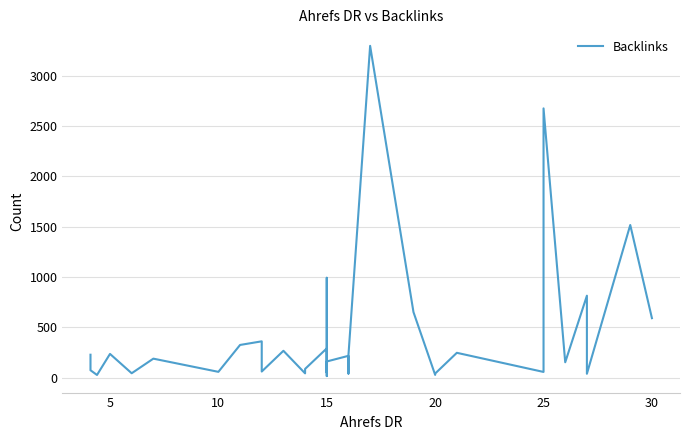

Reading left to right, extract all data points from this chart.

229	75	28	237	45	190	59	326	362	67	62	268	44	88	292	93	51	993	17	24	162	218	42	225	3296	652	29	42	248	58	2675	154	815	40	1517	592